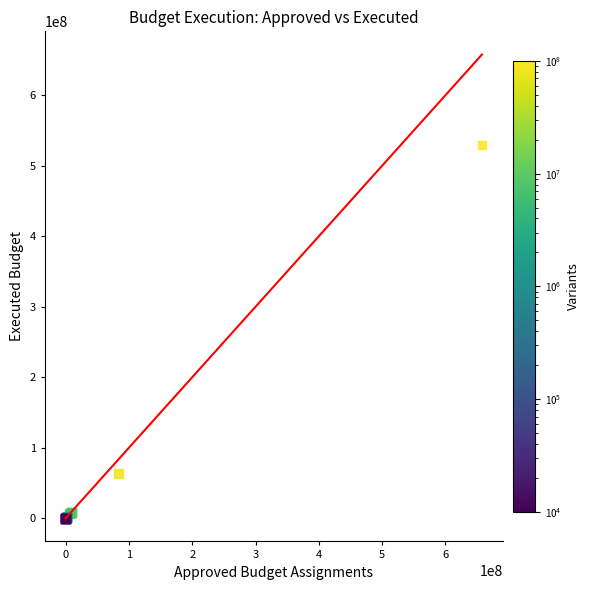

What Y value in the scatter plot is closest to 264683659?

63997312.7